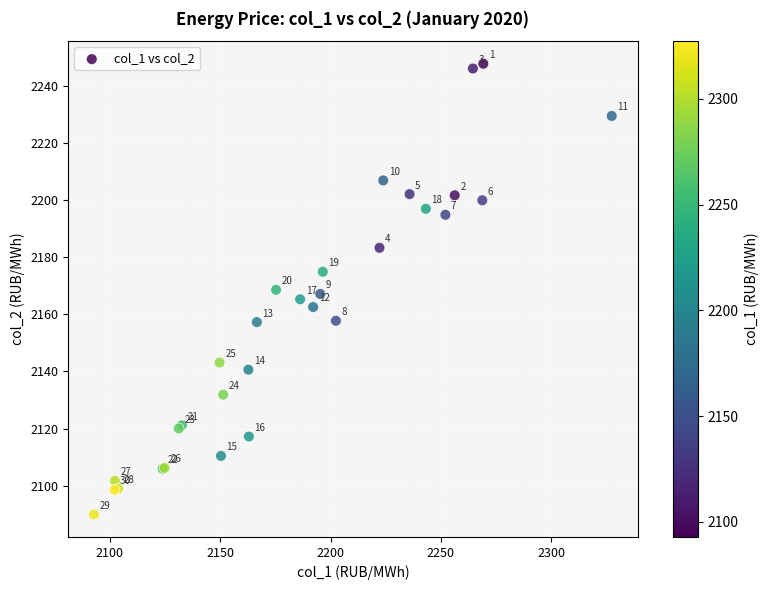

What Y value in the scatter plot is closest to 2168?

2168.6